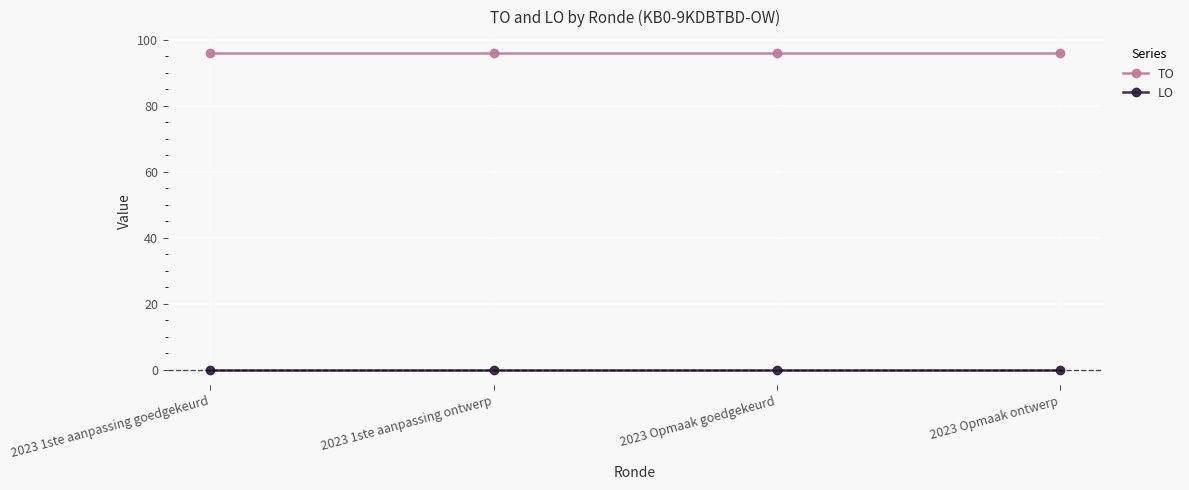

At how many categories does at least one series exceed 4?

4